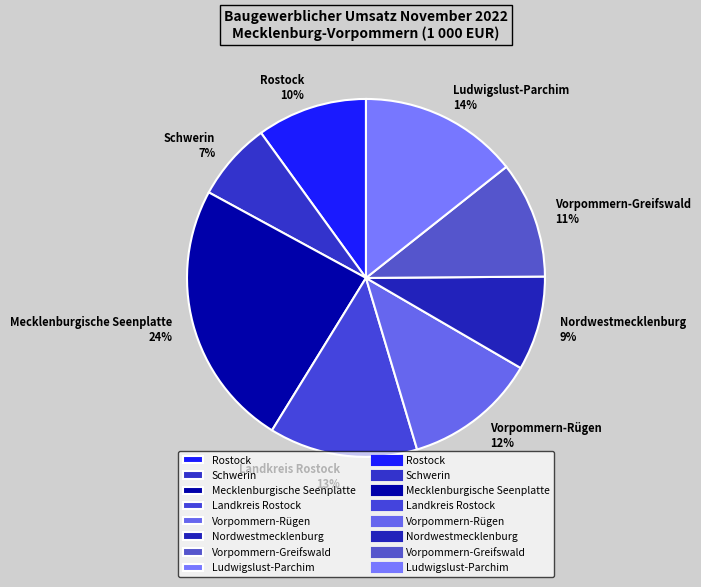

The Landkreis Rostock slice represents 13% of the pie. True or false?

True